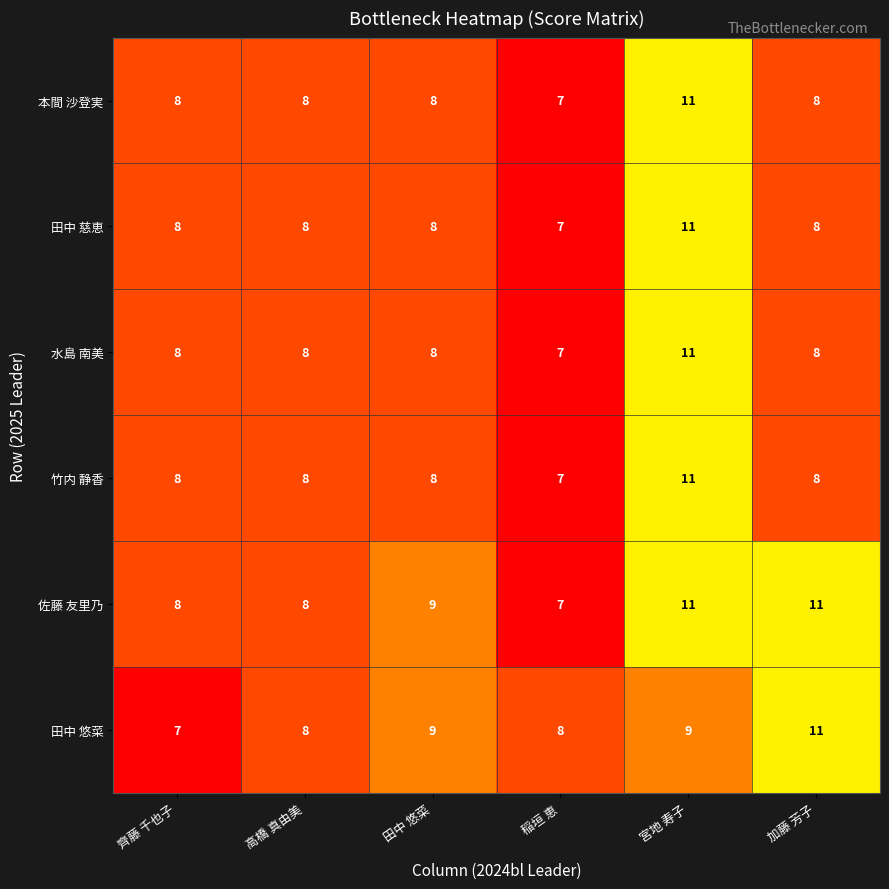

At which label is 佐藤 友里乃 closest to 9?

田中 悠菜